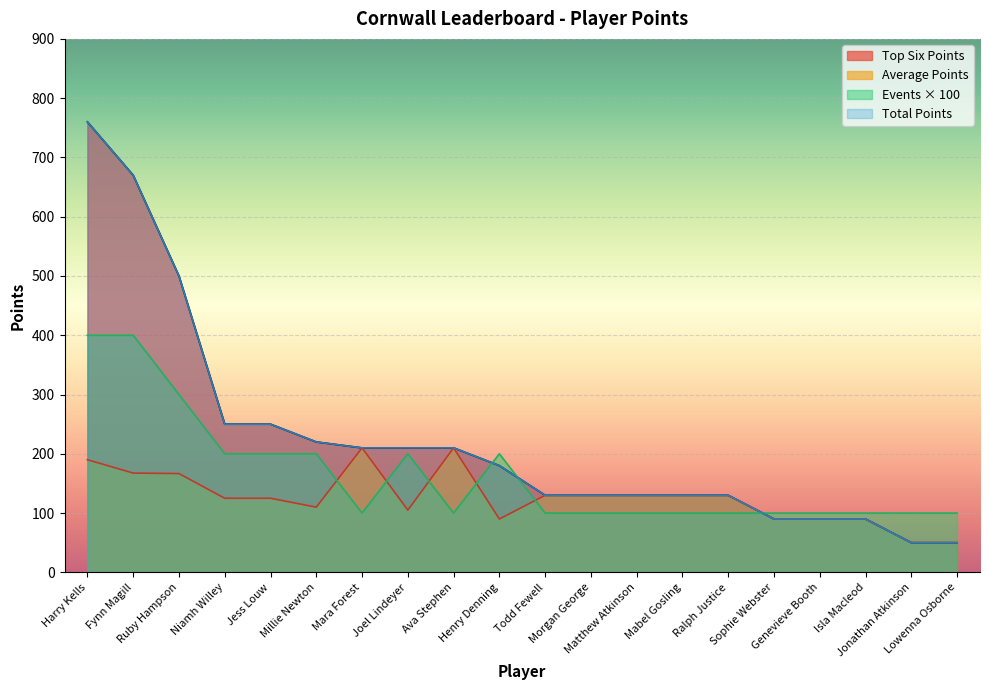

What is the label of the 12th point from the right?

Ava Stephen